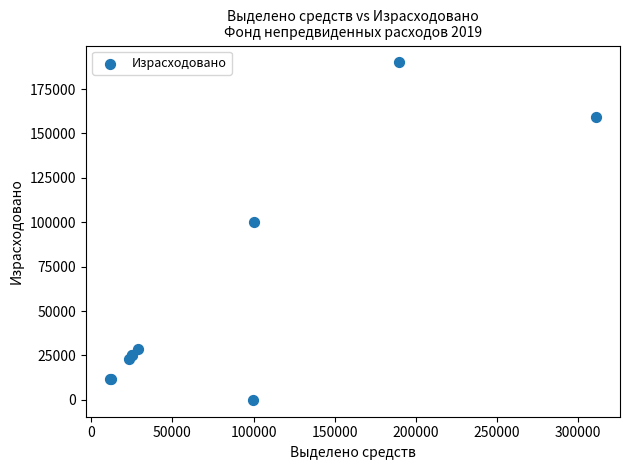

What Y value in the scatter plot is closest to 95000?

99999.0